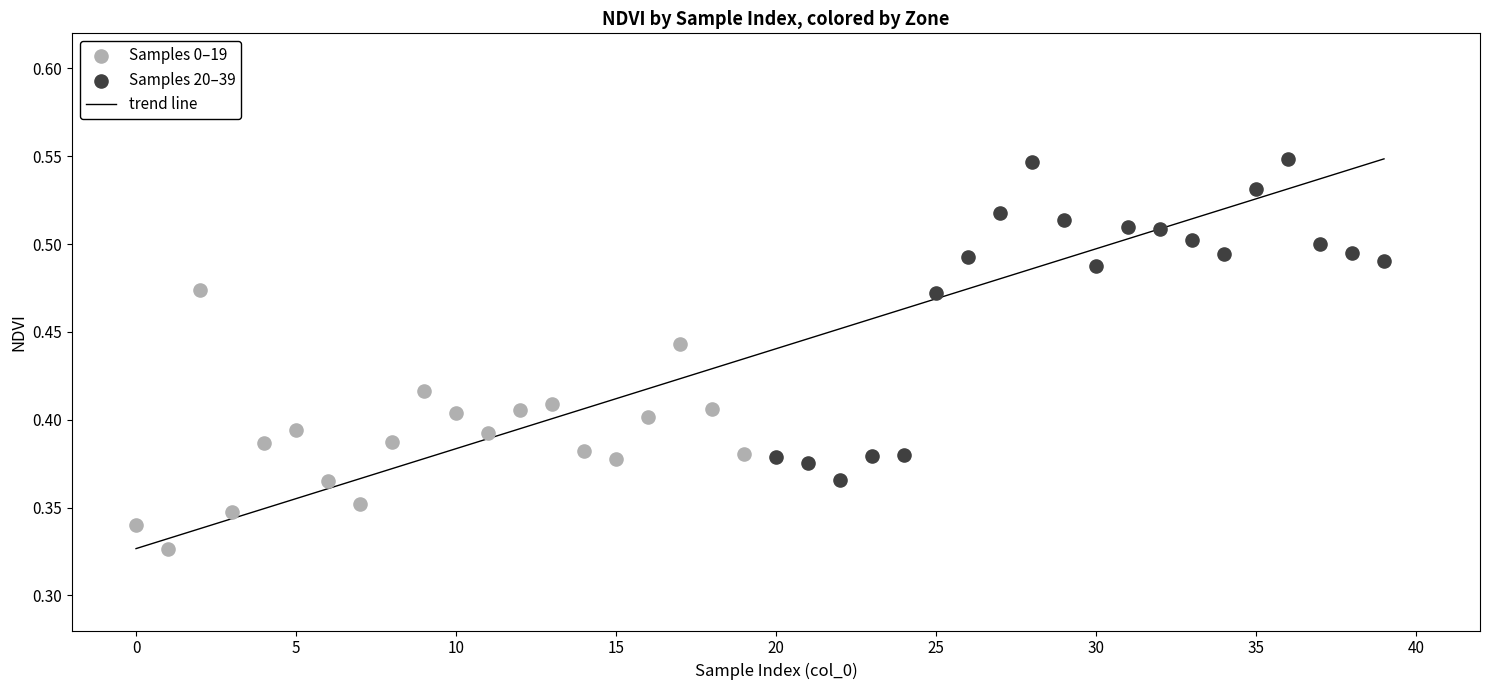

Which series contains the lowest Y value?

Samples 0–19